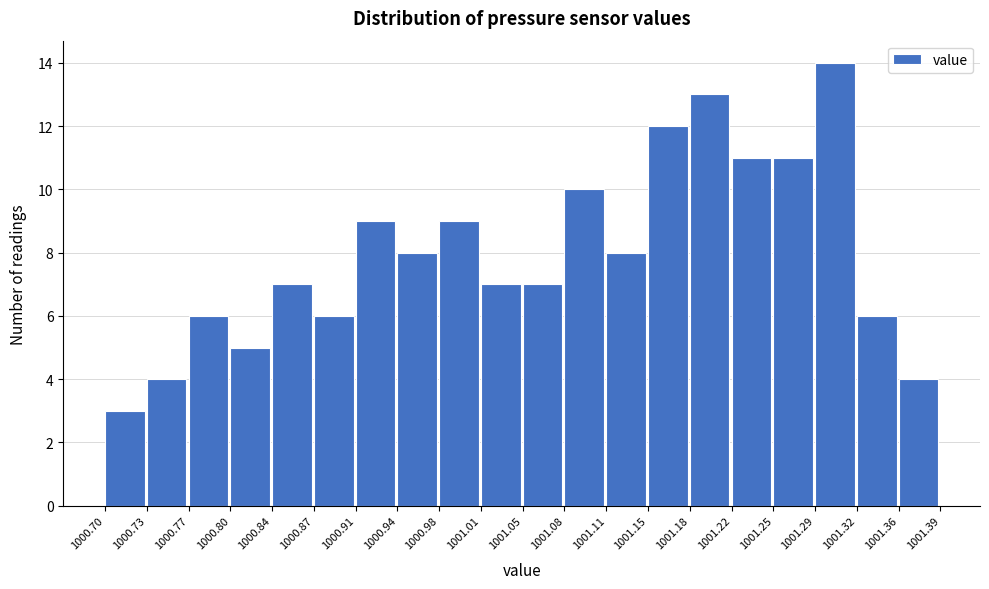

Reading left to right, transcribe this chart: for each bar, give the range it covers on the x-axis and its height. The values are not printed on the chart, so give them approximately, as read against the axis.

1000.70 to 1000.73: 3
1000.73 to 1000.77: 4
1000.77 to 1000.80: 6
1000.80 to 1000.84: 5
1000.84 to 1000.87: 7
1000.87 to 1000.91: 6
1000.91 to 1000.94: 9
1000.94 to 1000.98: 8
1000.98 to 1001.01: 9
1001.01 to 1001.05: 7
1001.05 to 1001.08: 7
1001.08 to 1001.11: 10
1001.11 to 1001.15: 8
1001.15 to 1001.18: 12
1001.18 to 1001.22: 13
1001.22 to 1001.25: 11
1001.25 to 1001.29: 11
1001.29 to 1001.32: 14
1001.32 to 1001.36: 6
1001.36 to 1001.39: 4